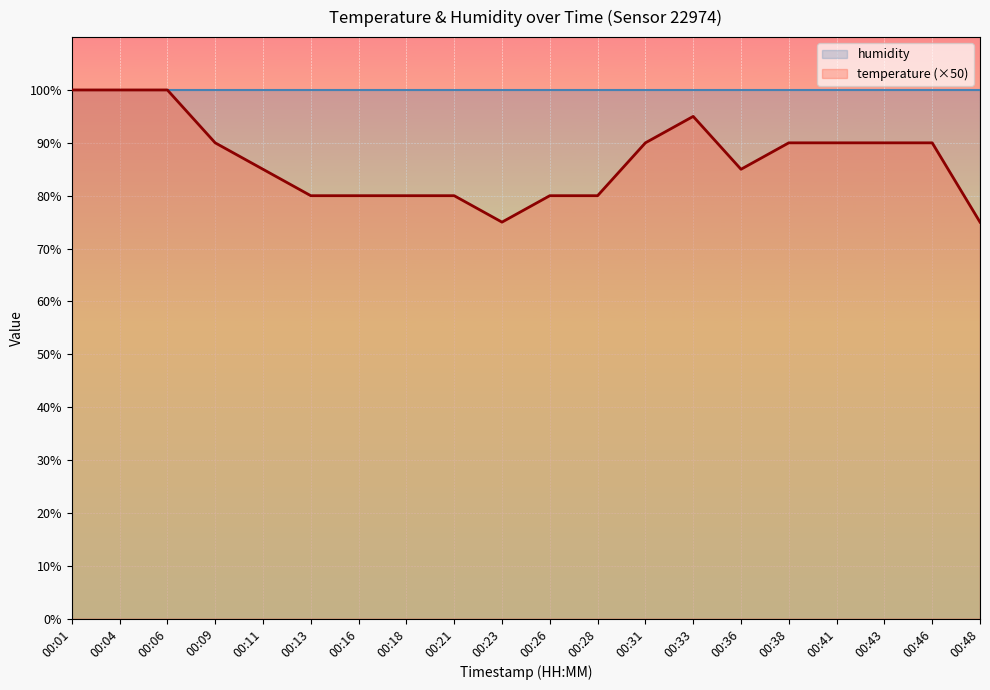

Read the value at 00:26, to the nearest 5.

80